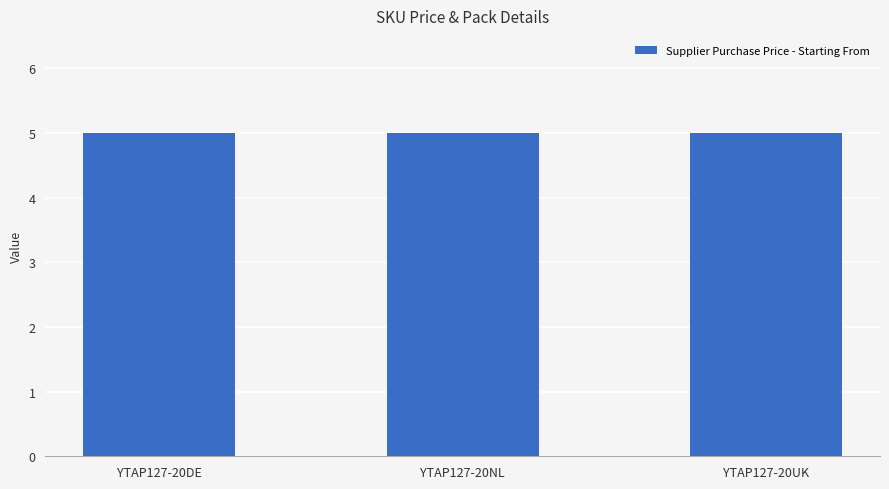

True or false: Purchase Price has a value of 0.4 at YTAP127-20NL.

False